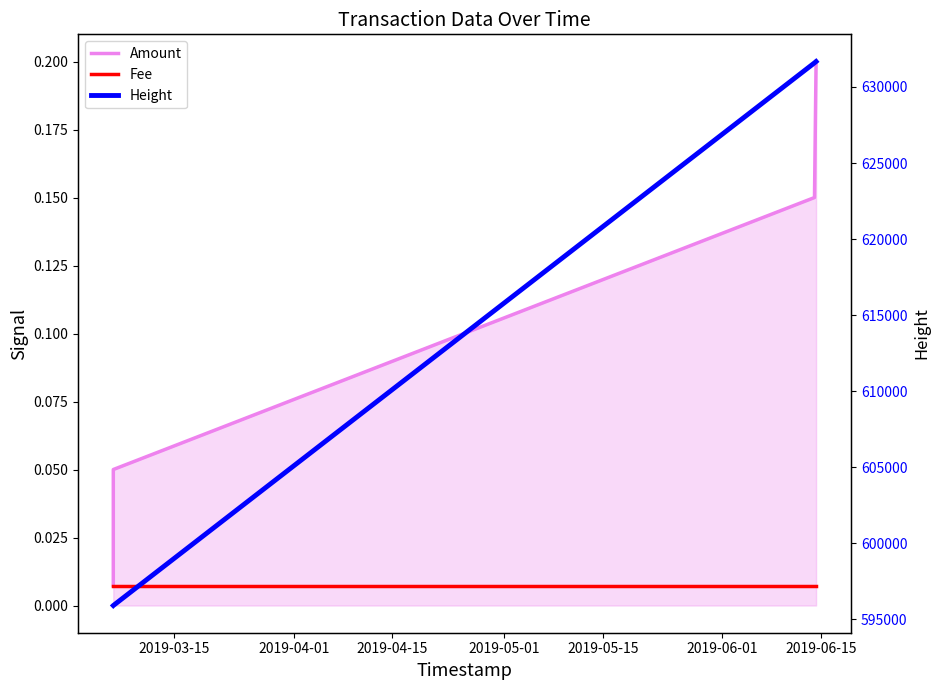

How many data points in Height are above 631587?

1